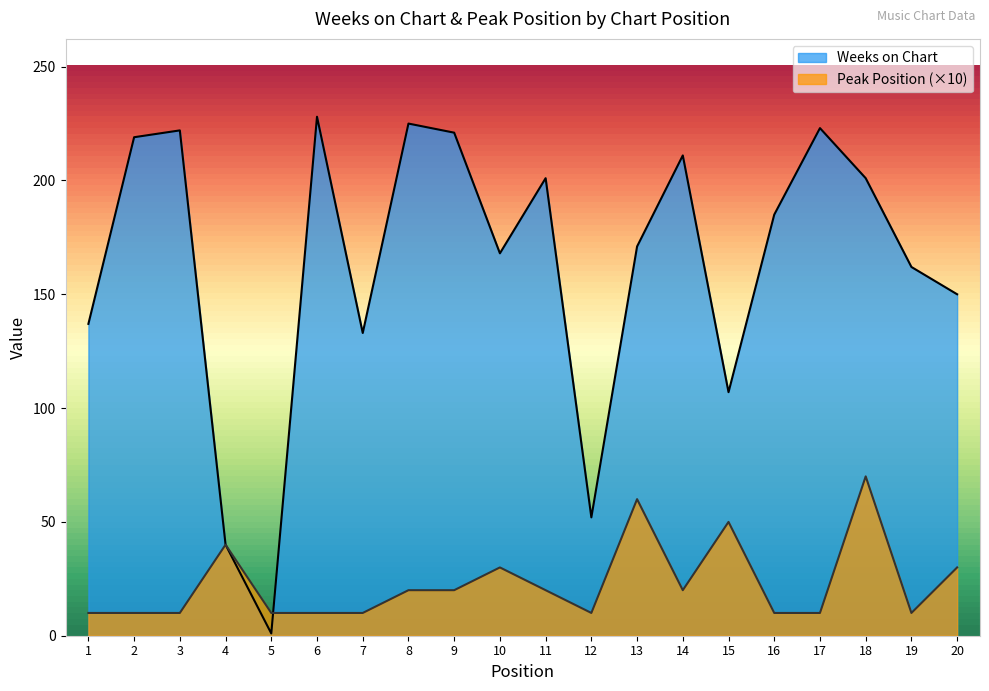

Read the Peak Position value at 20, to the nearest 5.

30